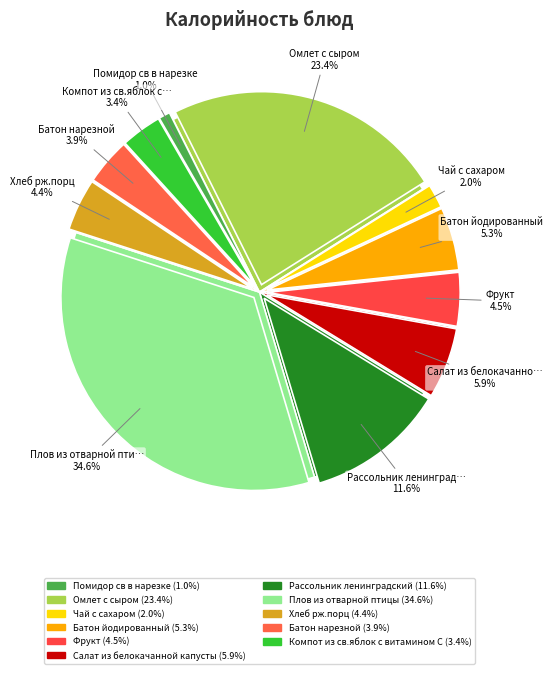

Is it true that Батон нарезной is 4% of the pie?

True